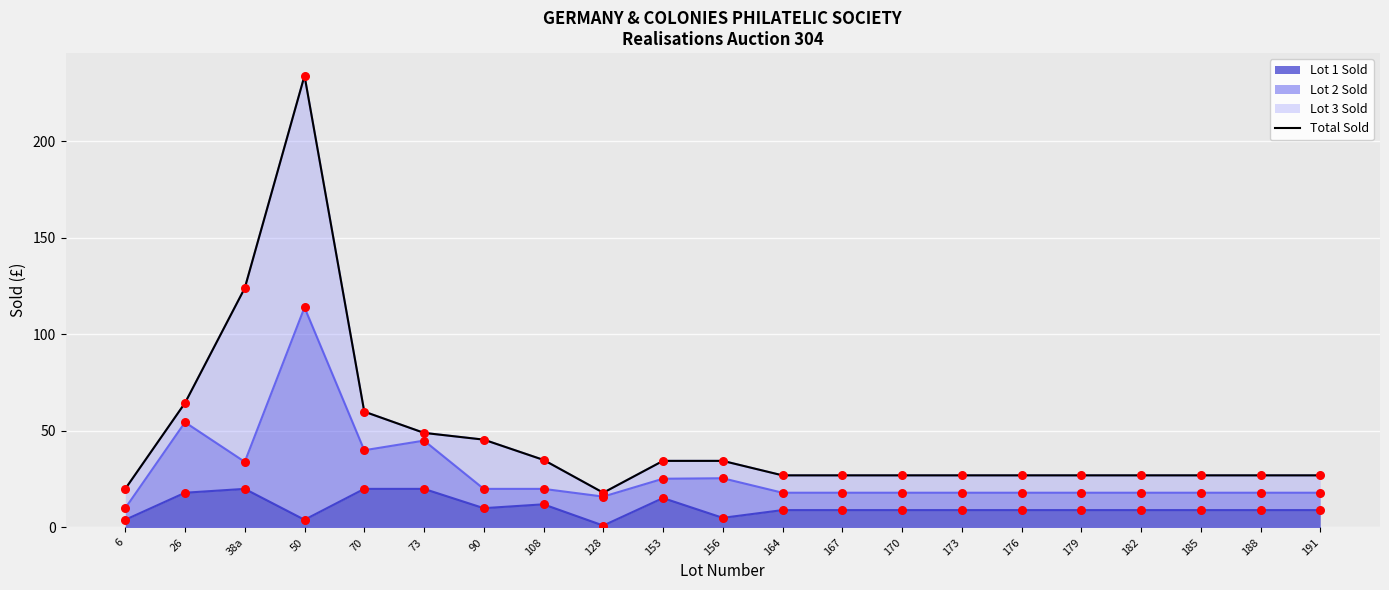

What is the ratio of the value at 167 to the value at 182?

1.0